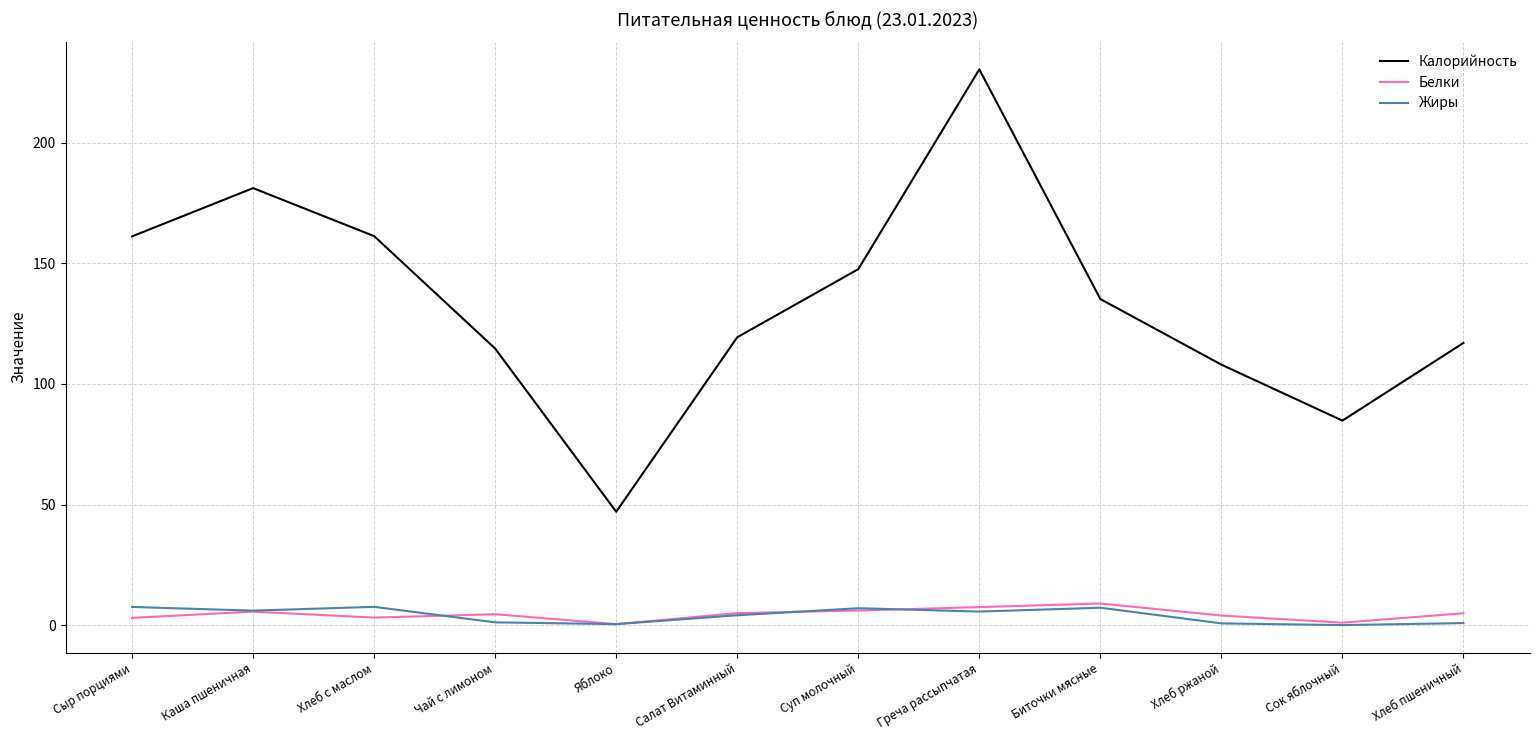

How many lines are shown in the chart?

3